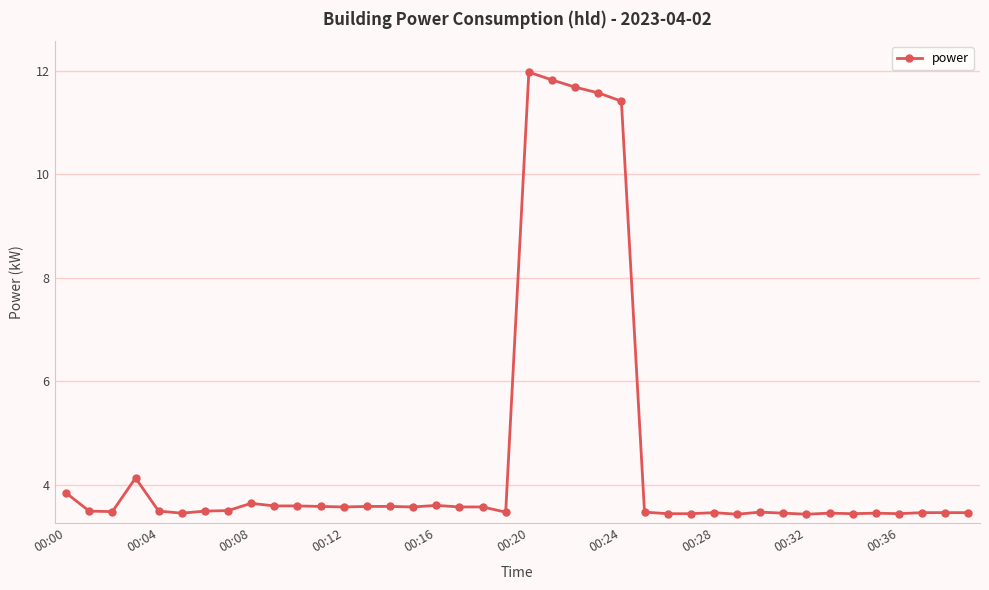

What is the sum of all values?

182.0